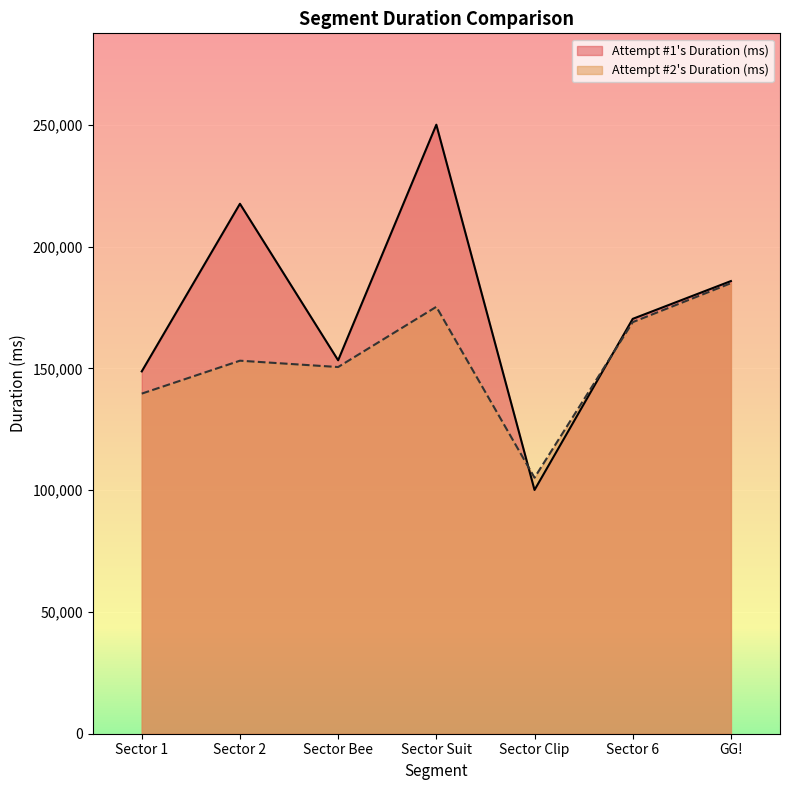

Reading right to left, what are all the values shown in this chart?

Attempt #1's Duration (ms): GG!=185897	Sector 6=170379	Sector Clip=100112	Sector Suit=250125	Sector Bee=153363	Sector 2=217648	Sector 1=148806
Attempt #2's Duration (ms): GG!=185029	Sector 6=169025	Sector Clip=105158	Sector Suit=175327	Sector Bee=150594	Sector 2=153199	Sector 1=139677